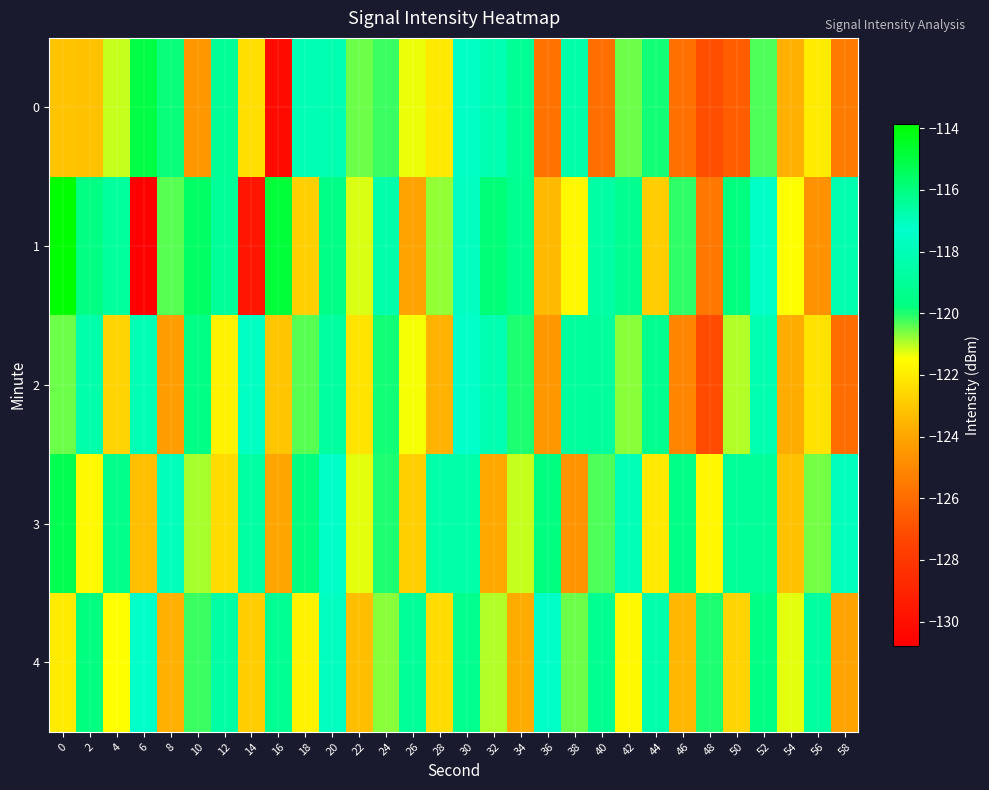

What is the greatest value displayed?

-113.9